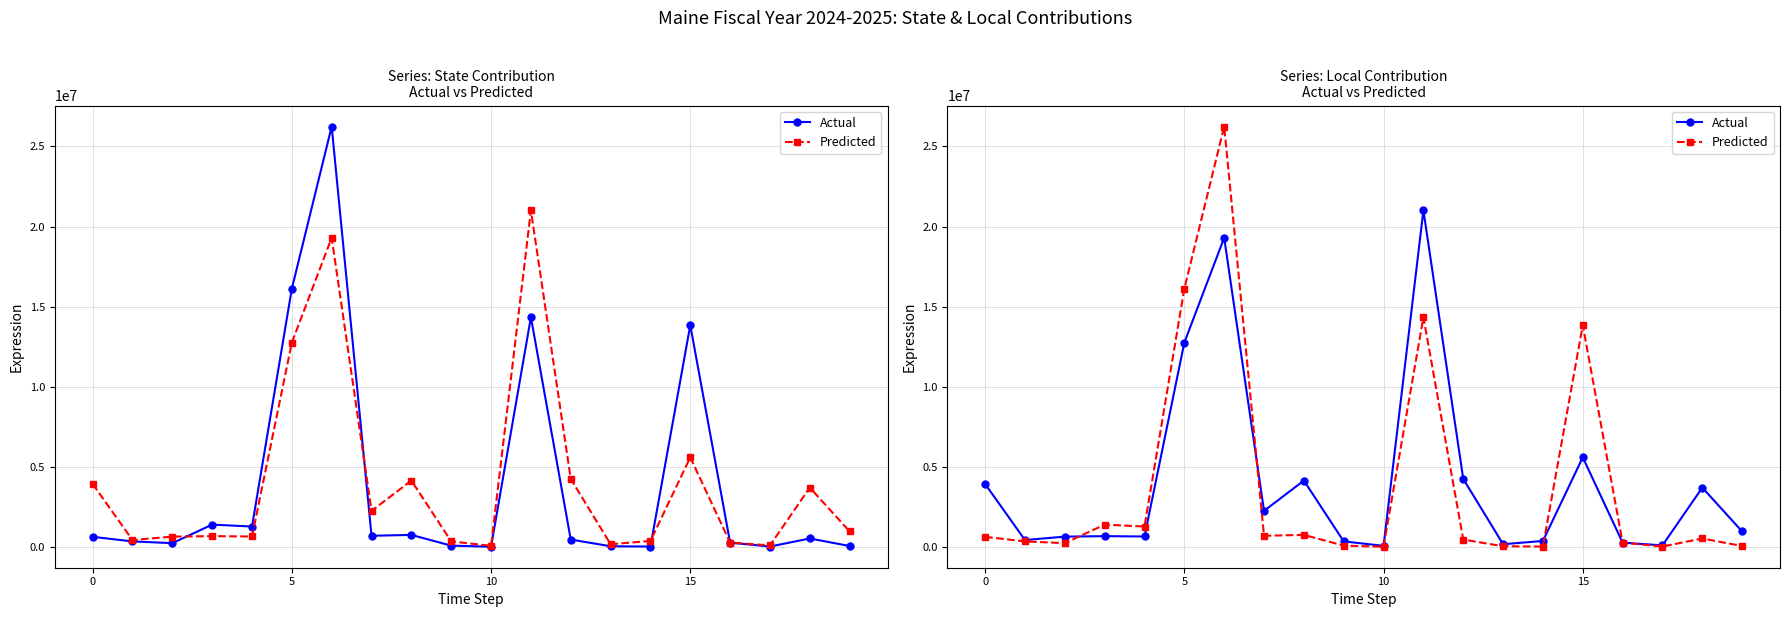

After their last crossing, which series has the higher values: Predicted or Actual?

Actual